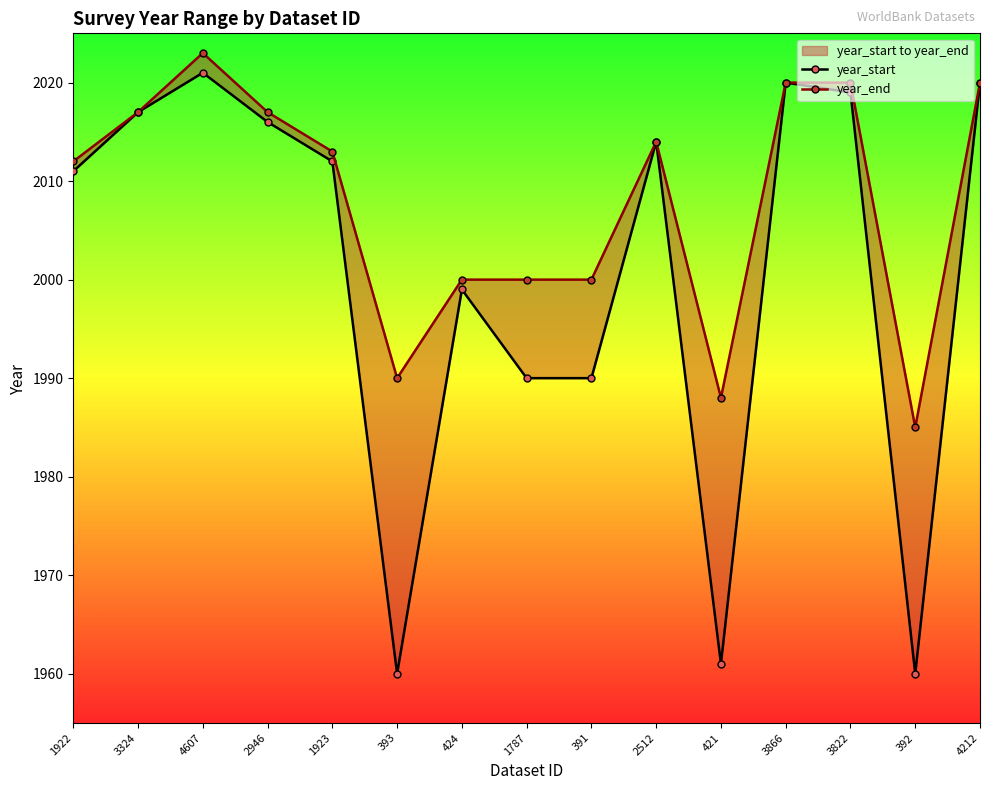

How many lines are shown in the chart?

2